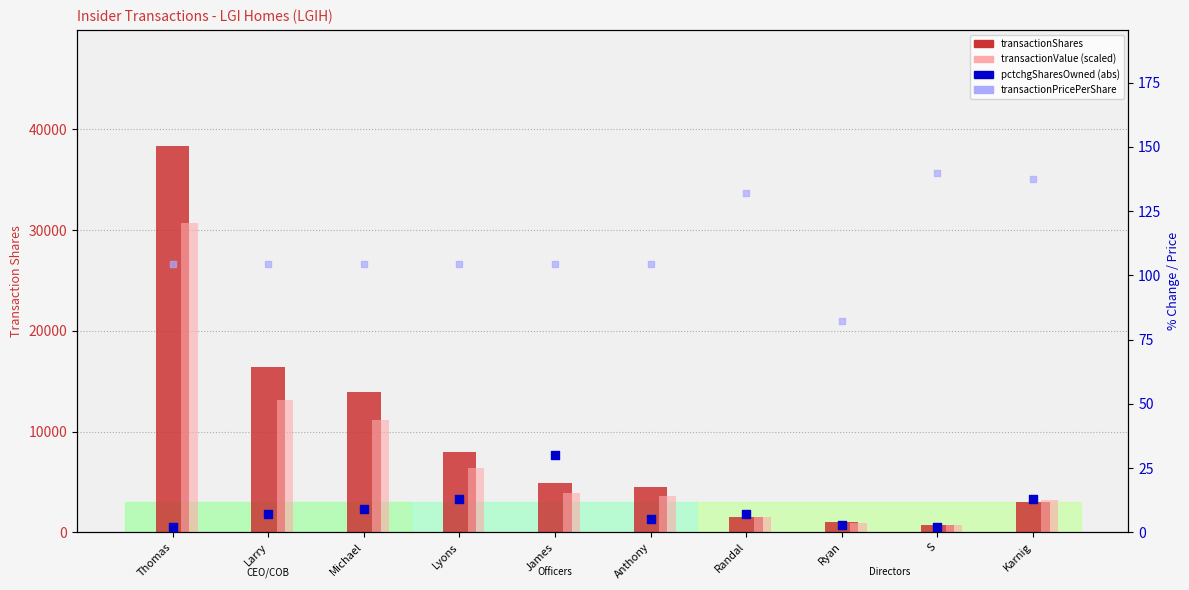

Is the value of pctchgSharesOwned at Michael greater than the value of transactionShares at Randal?

No